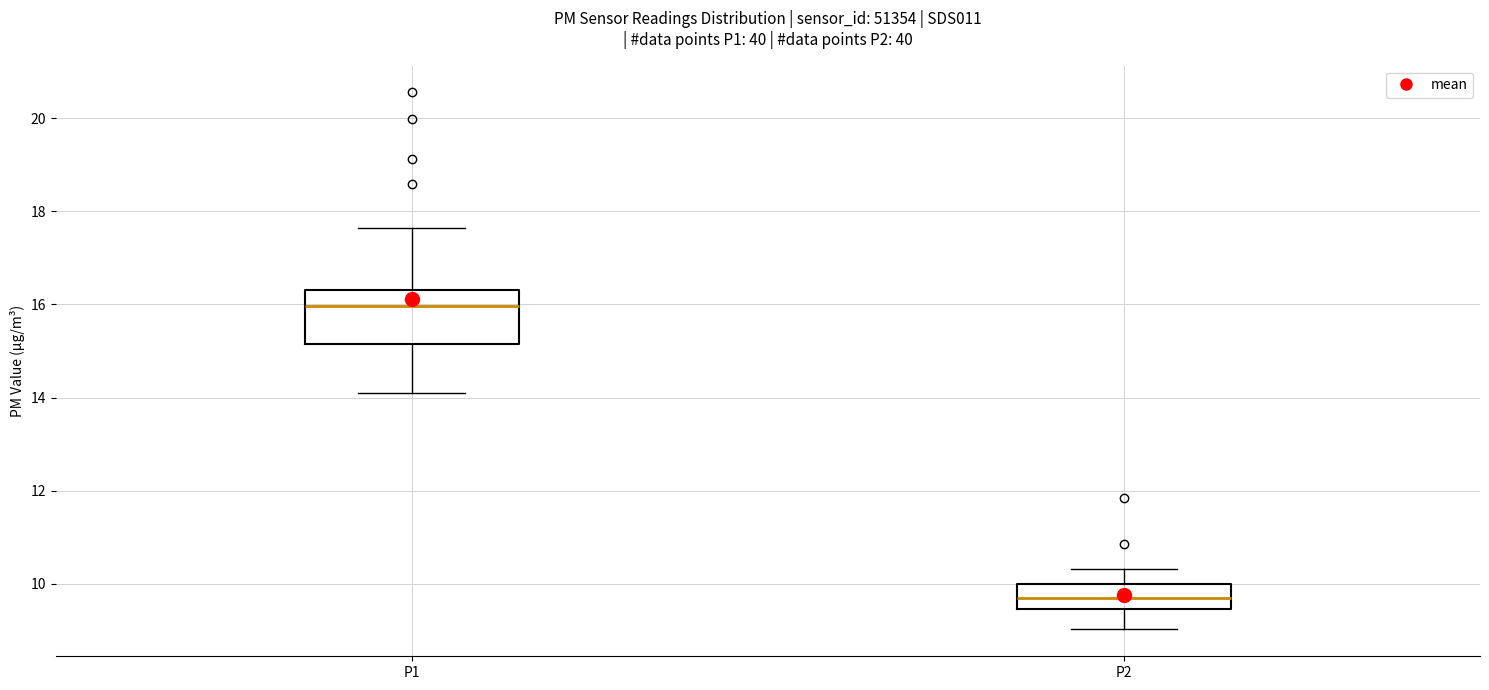

Comparing the boxes themselves (not the whiskers), which one is the tallest?

P1